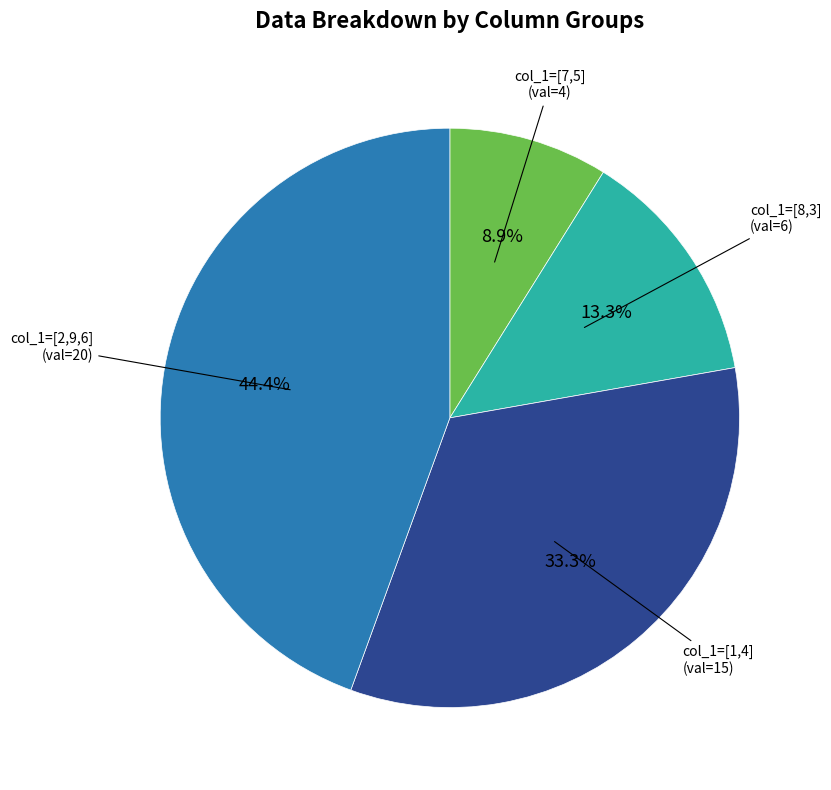

Is there any slice that represents more than half of the pie?

No